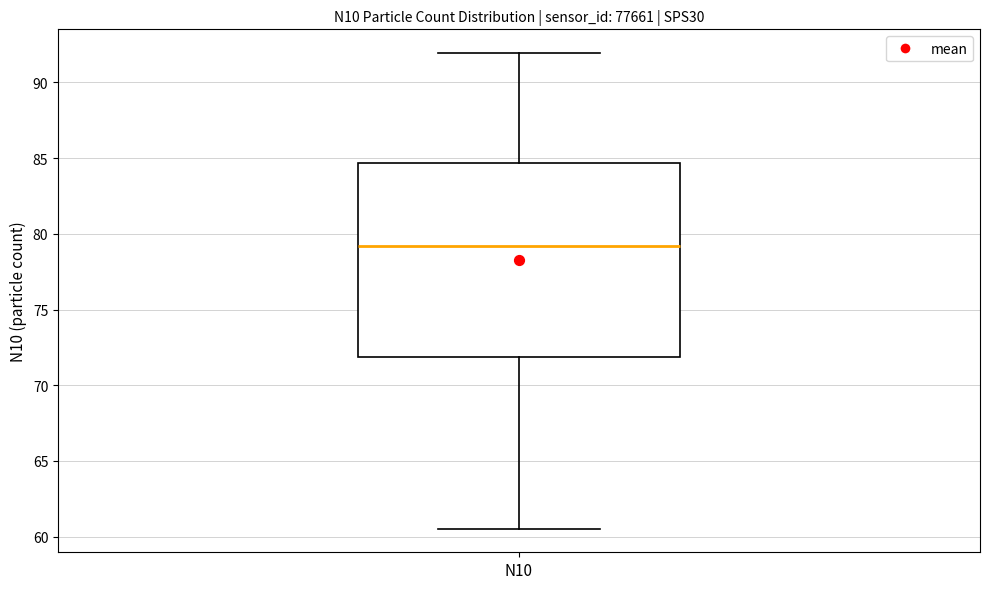

Where is the upper edge of the box for N10 on the y-axis? The values are not printed on the chart, so give them approximately, as read against the axis.

84.5